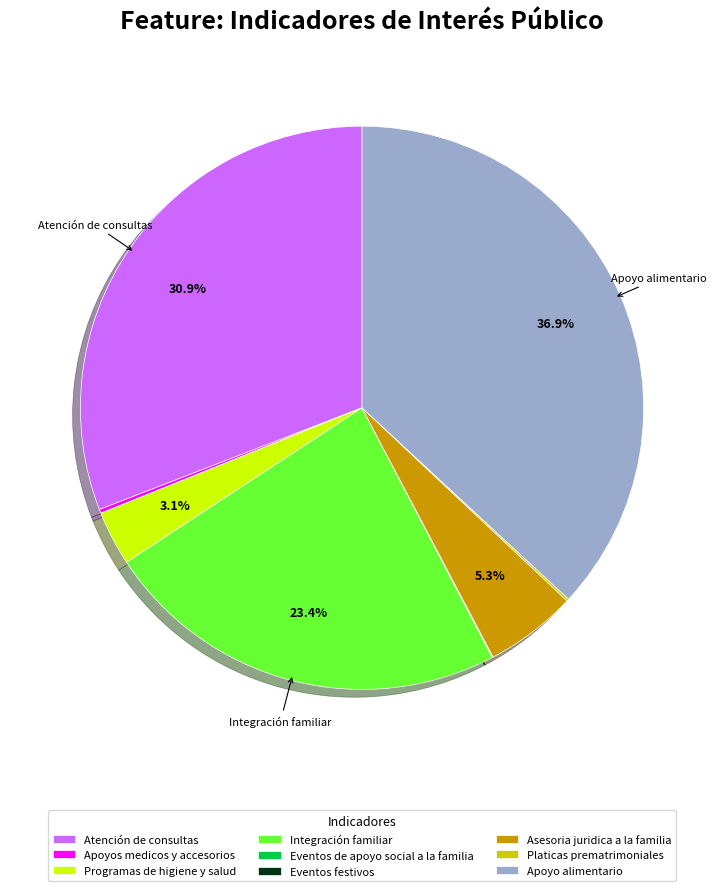

Which slice is the largest?

Apoyo alimentario